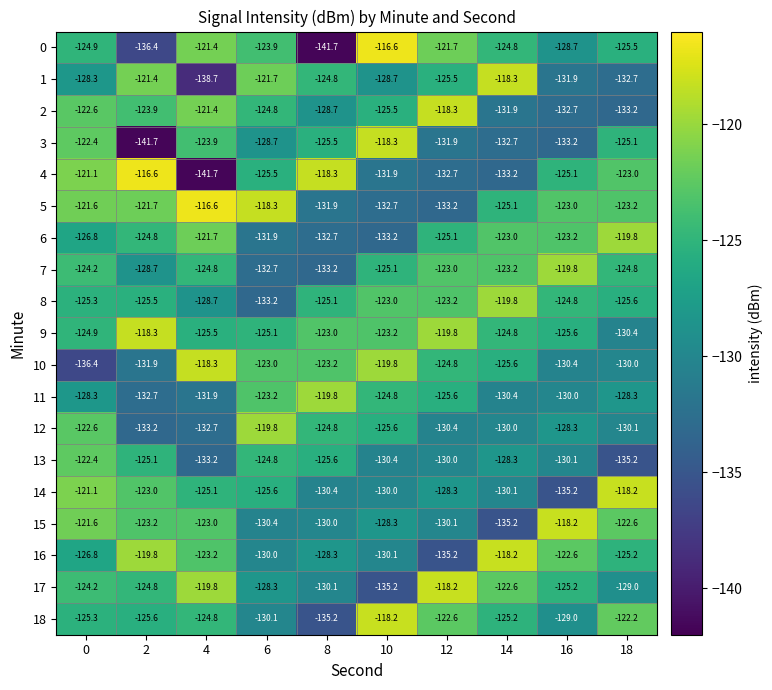

Count the number of categories in the chart.

10